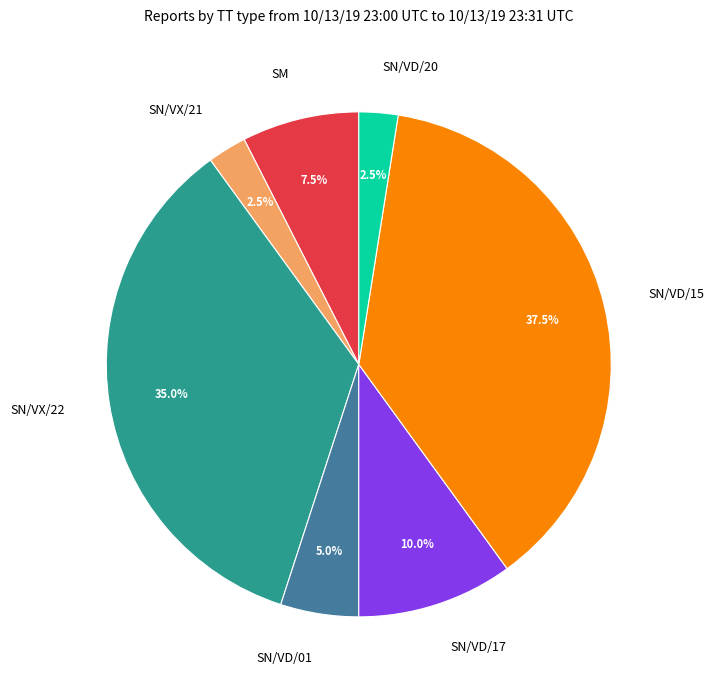

Is SN/VX/22 the majority of the pie?

No